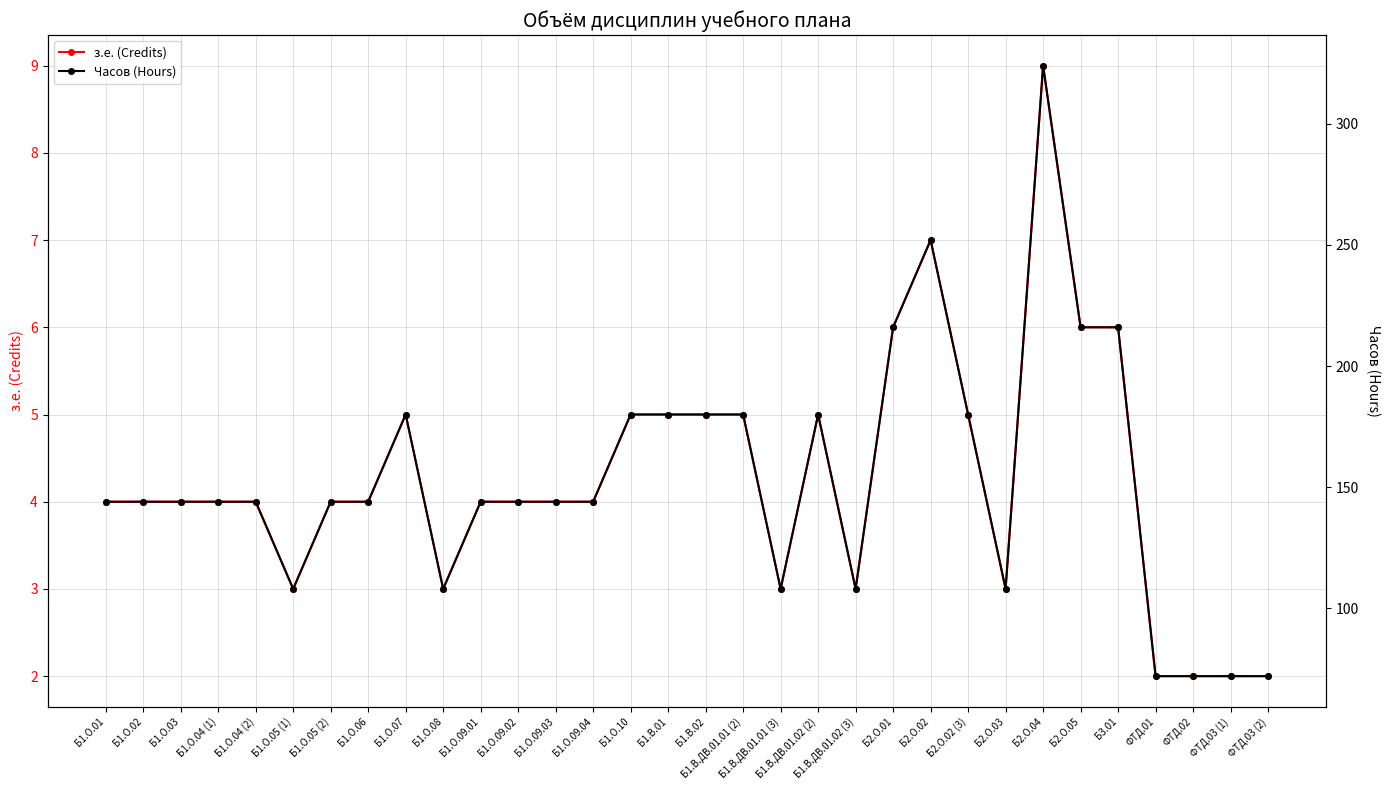

What is the difference between the highest and lowest values at Б1.О.09.03?

140